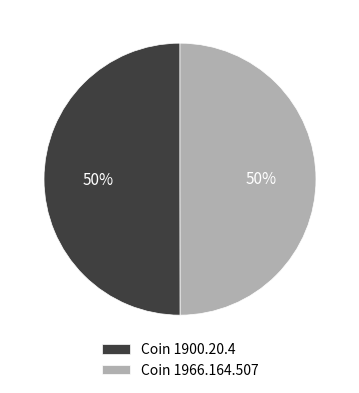

To the nearest percent, what percentage of the pie is Coin 1900.20.4?

50%